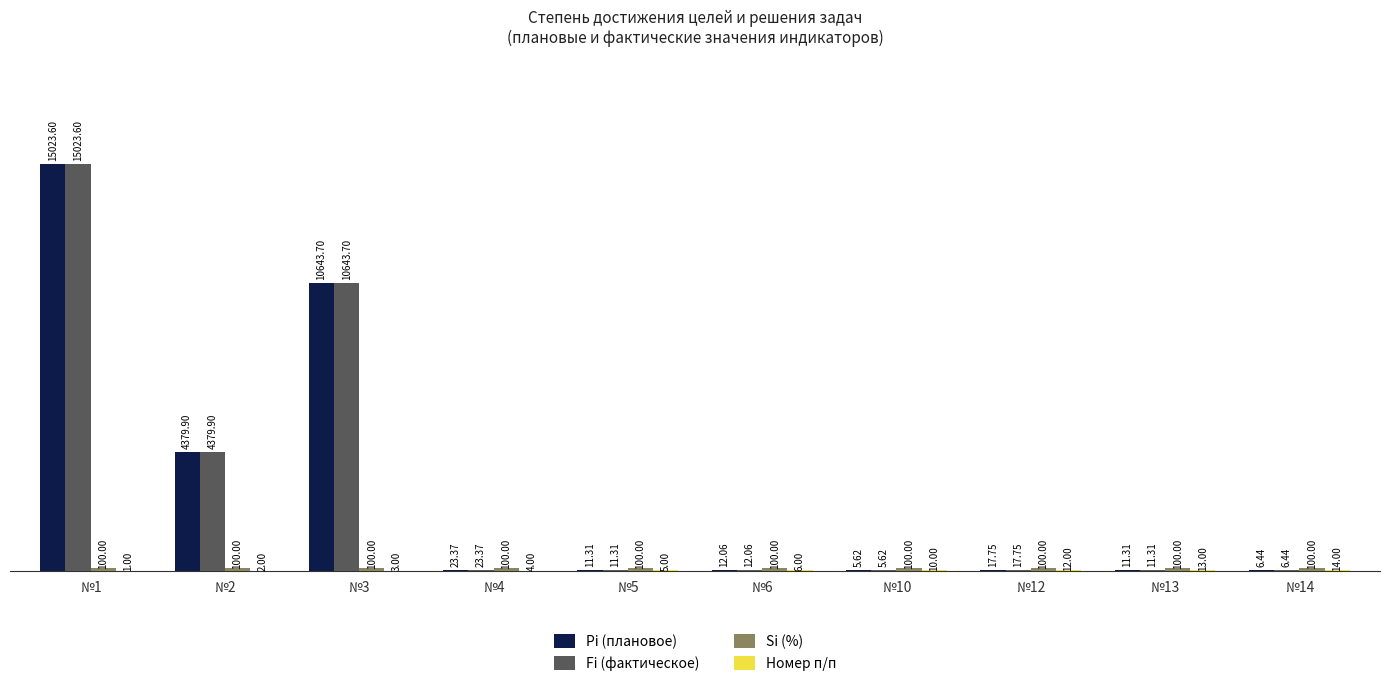

What is the total value across all series at №10?

121.2